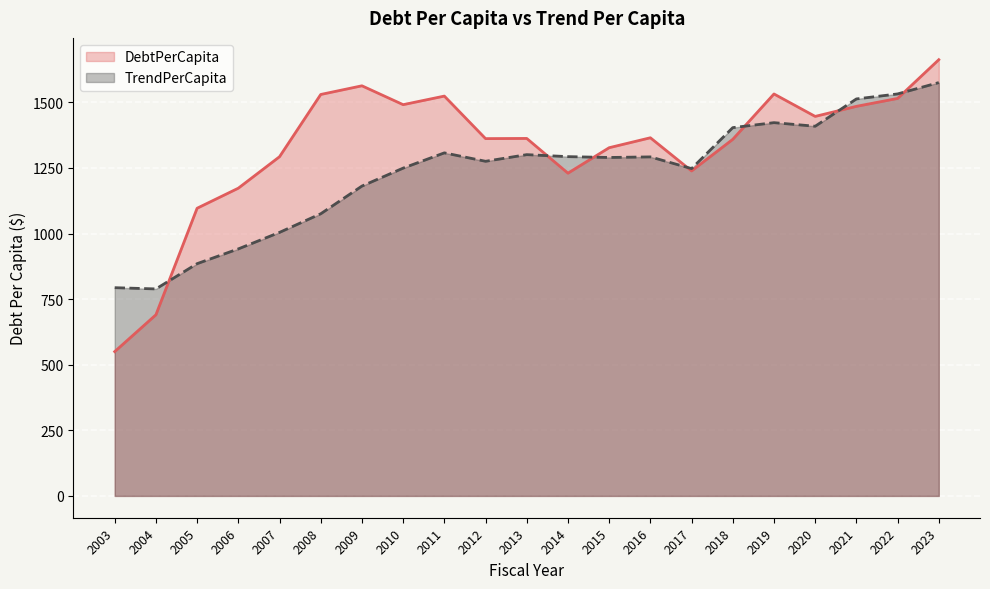

At 2006, list the series in order from smallest to largest.

TrendPerCapita, DebtPerCapita